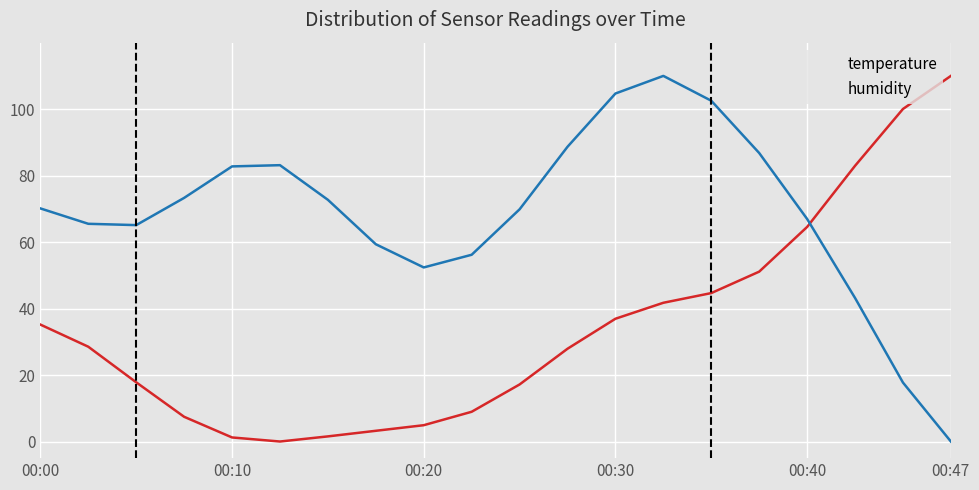

Which series has the largest total across all categories?

humidity